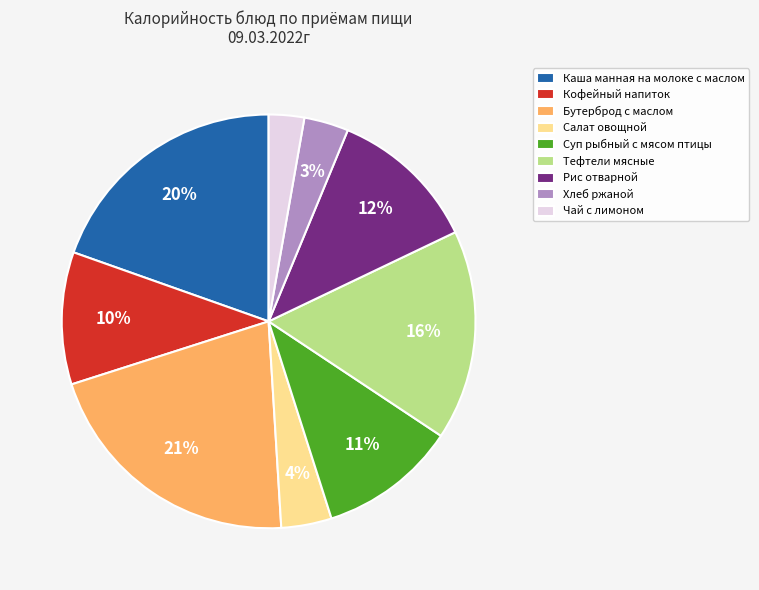

Is there any slice that represents more than half of the pie?

No